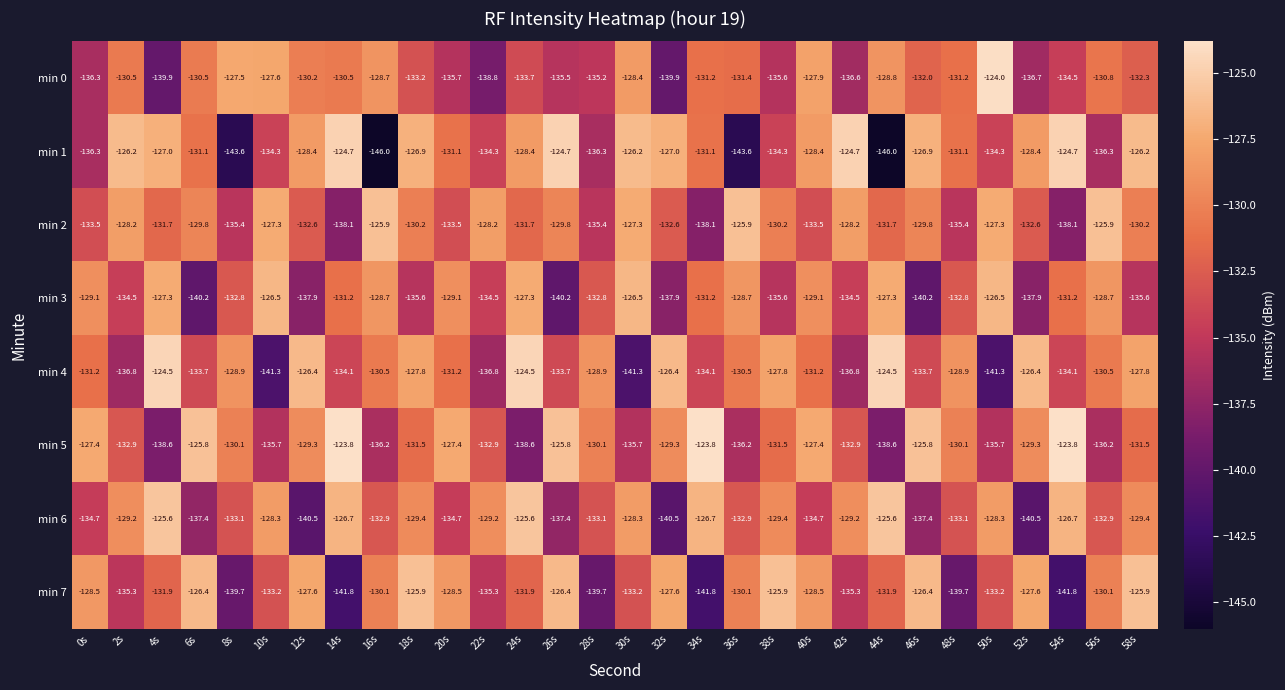

What is the sum of all min 3 values?

-3971.4